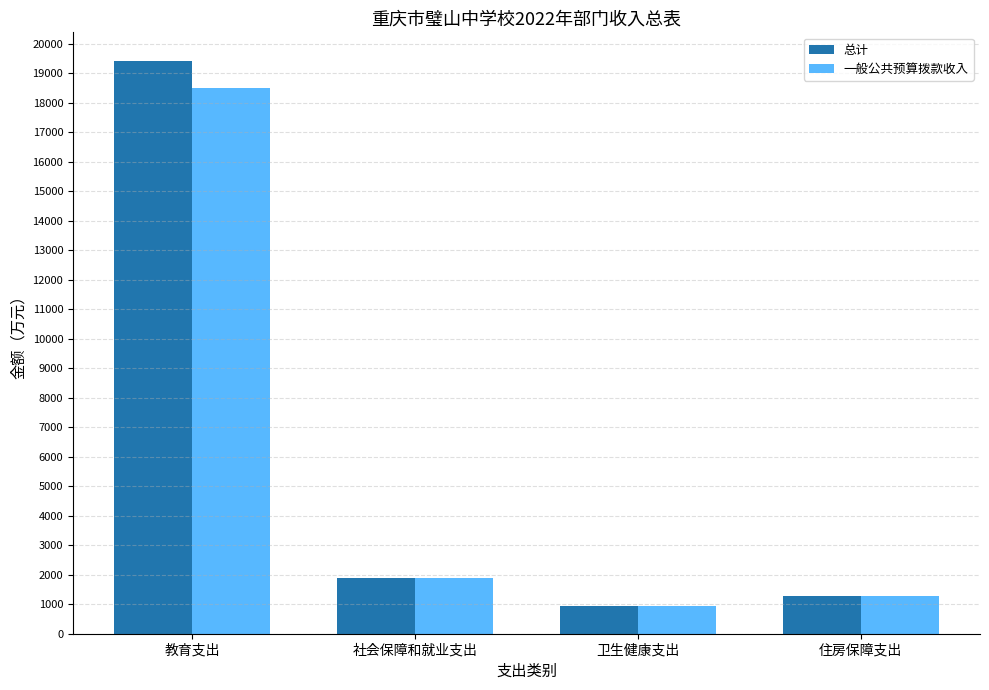

Which series has the largest total across all categories?

总计